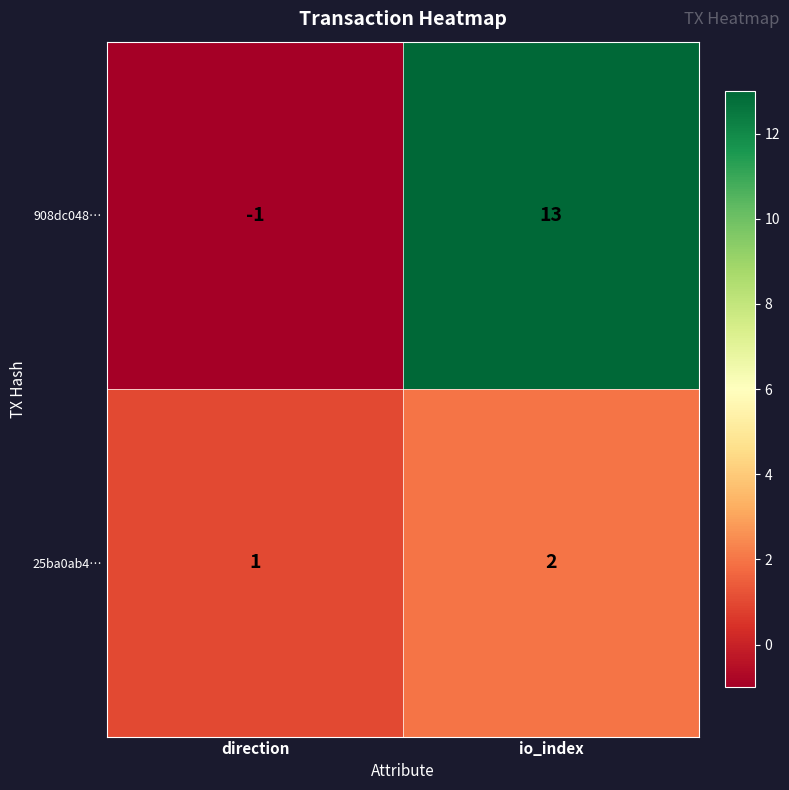

What is the smallest value displayed?

-1